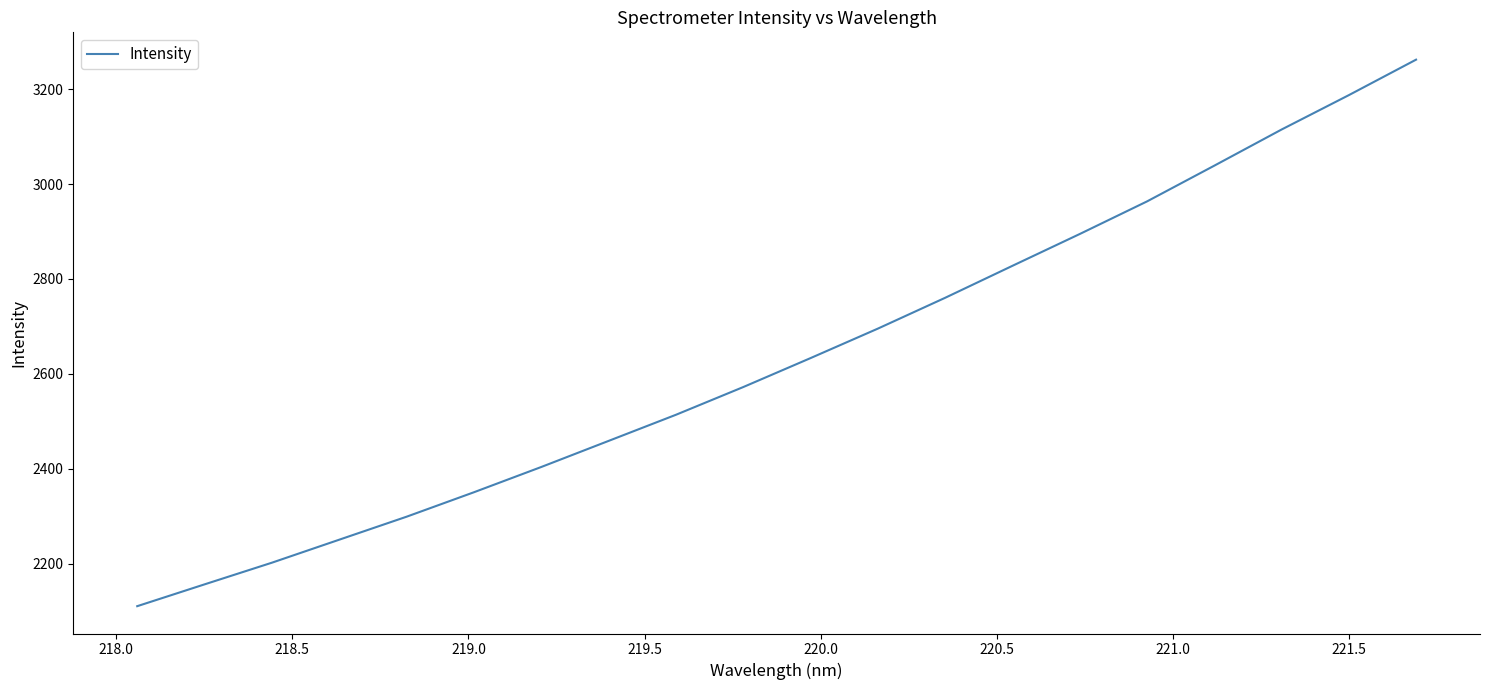

What is the difference between the maximum and minimum values?

1151.8